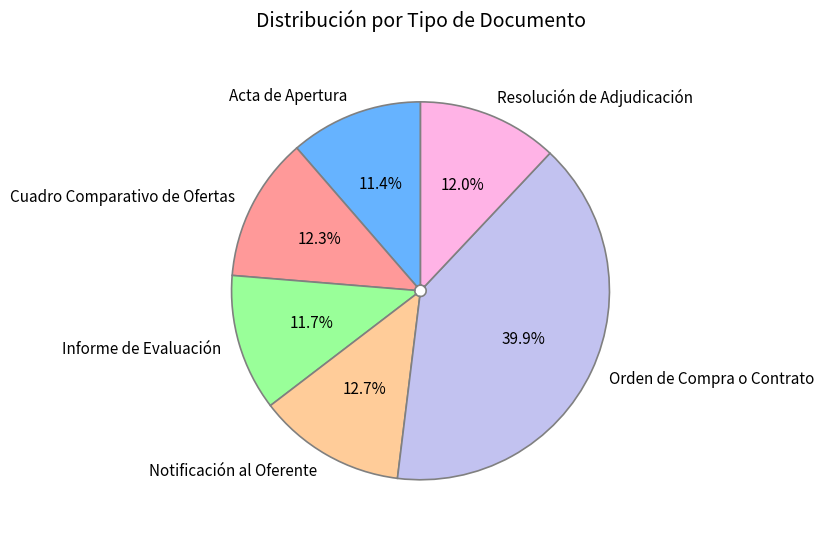

Is Orden de Compra o Contrato the majority of the pie?

No